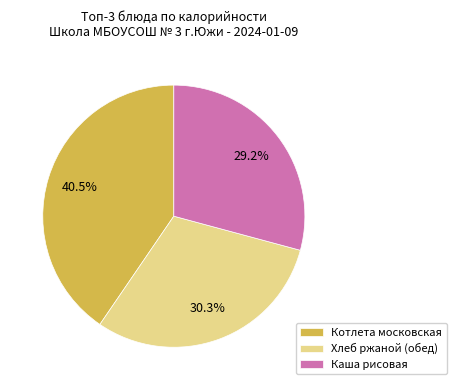

Does any single category account for the majority?

No